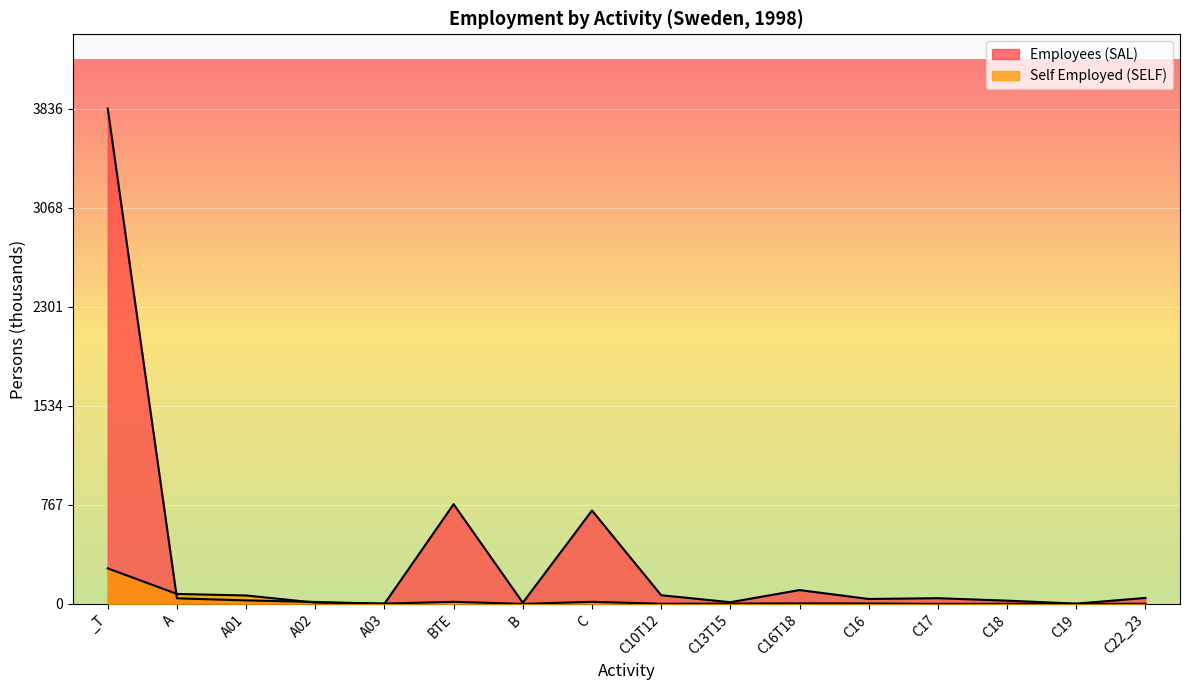

What is the average value of the Self Employed (SELF) series?

30